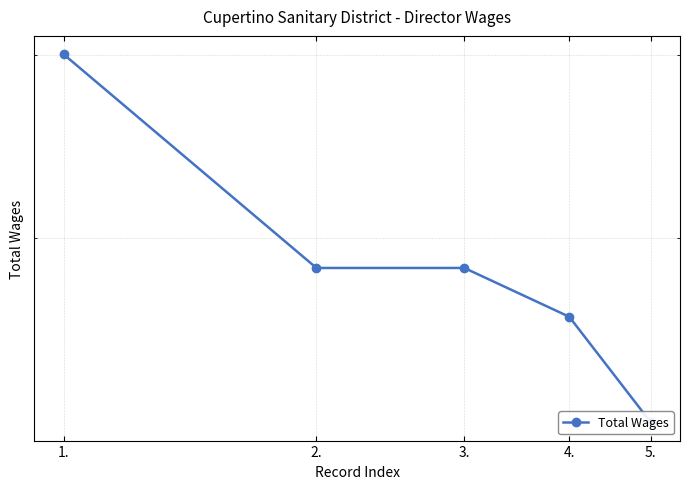

Reading right to left, extract all data points from this chart.

4158	4620	4851	4851	6006